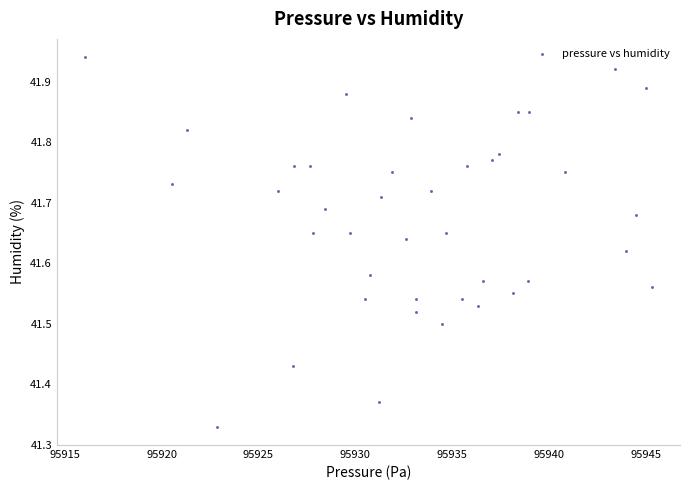

What is the range of Y values (max minus min)?

0.6